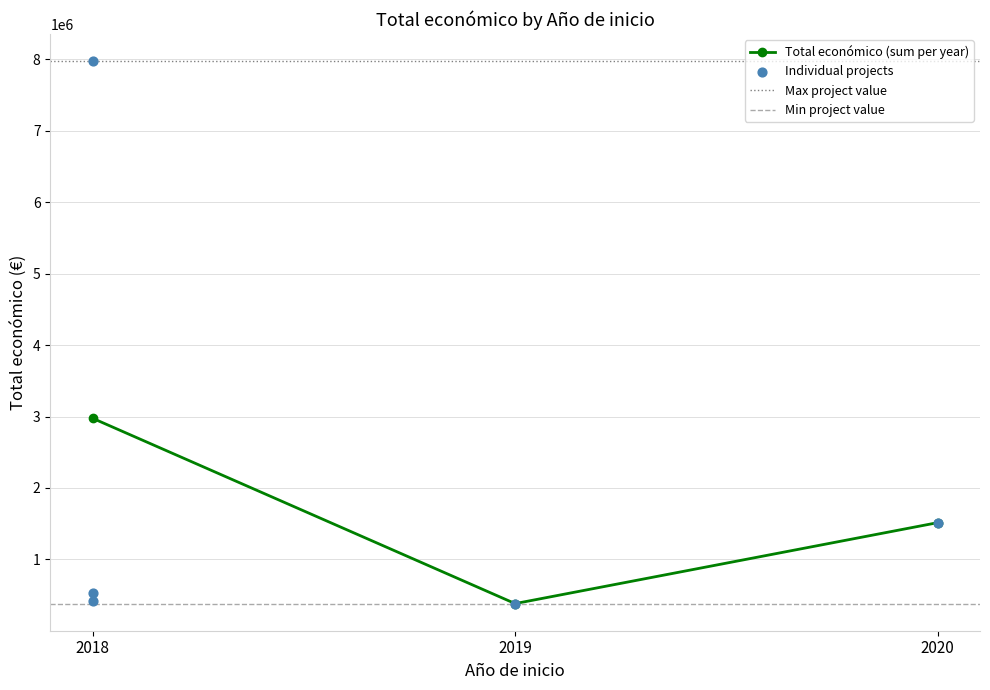

What is the maximum value for Total económico (sum per year)?

2975395